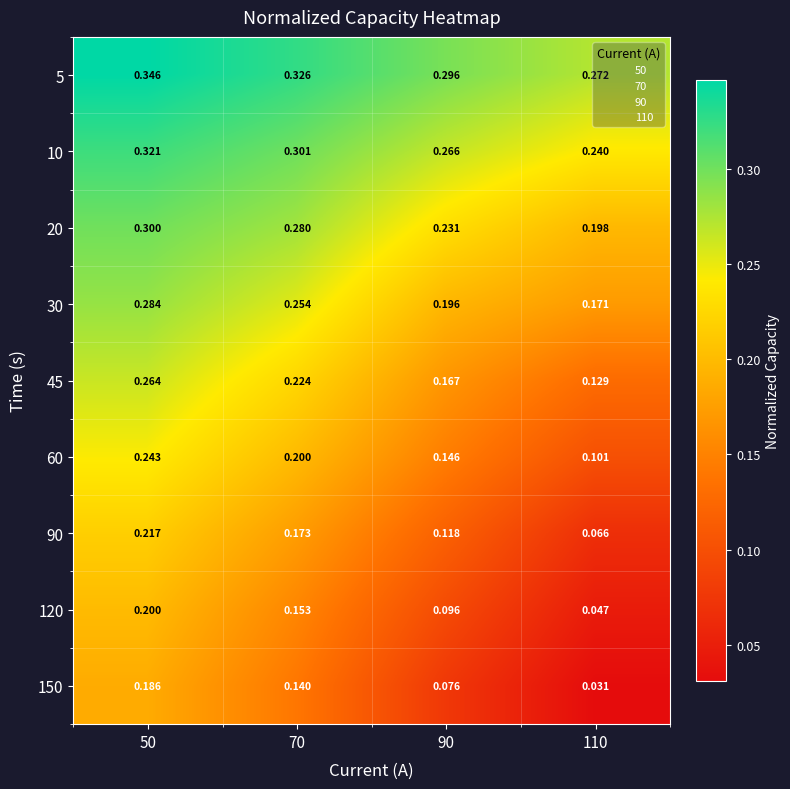

At which category does the chart reach its peak across all series?

50